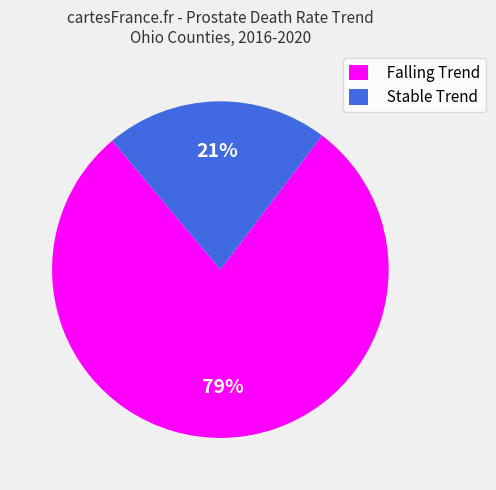

The Stable Trend slice represents 12% of the pie. True or false?

False